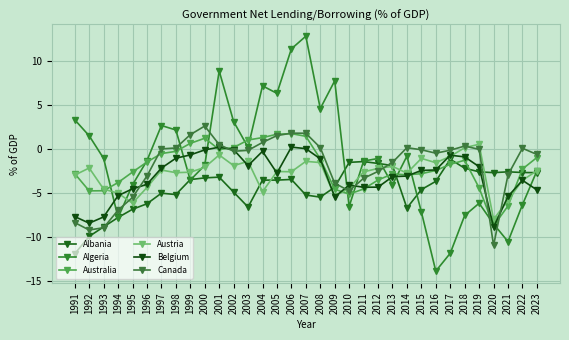

What is the spread (max minus min) of values at 2015?

7.1